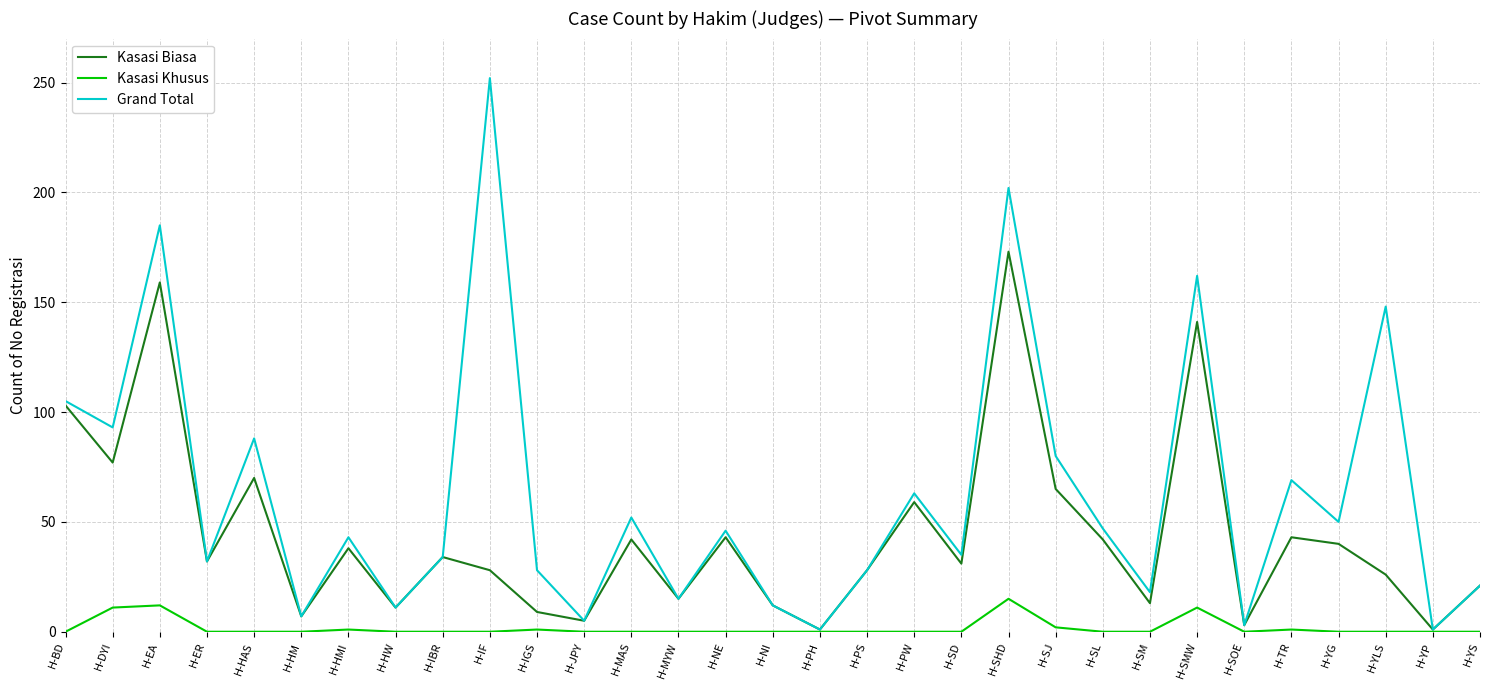

What is the difference between the Grand Total values at H-BD and H-SD?

70